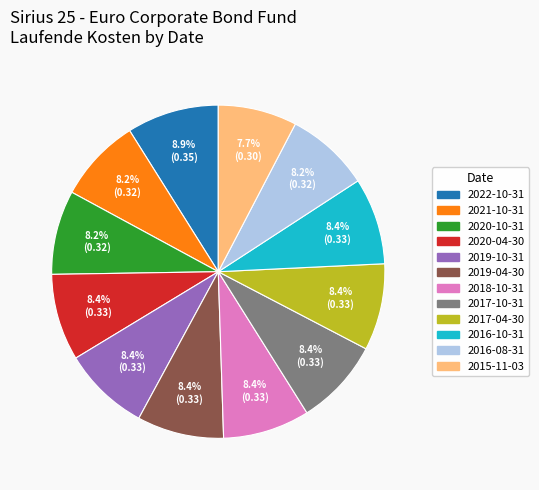

To the nearest percent, what is the difference between the largest and smallest slice percentages?

1%